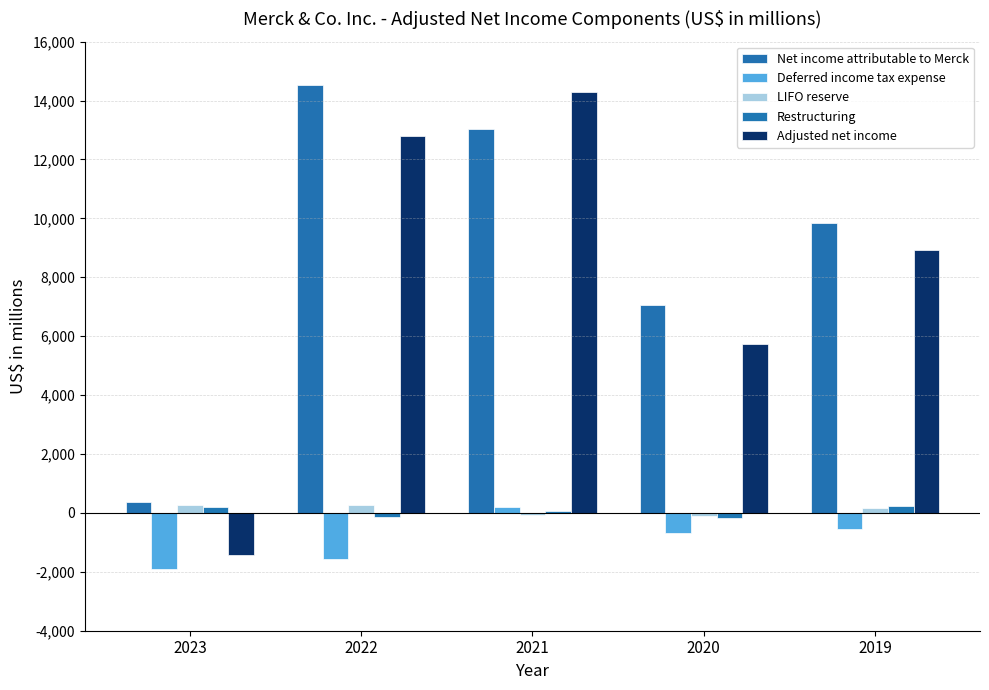

Rank the series by their maximum value, from lowest to highest.

Deferred income tax expense, Restructuring, LIFO reserve, Adjusted net income, Net income attributable to Merck